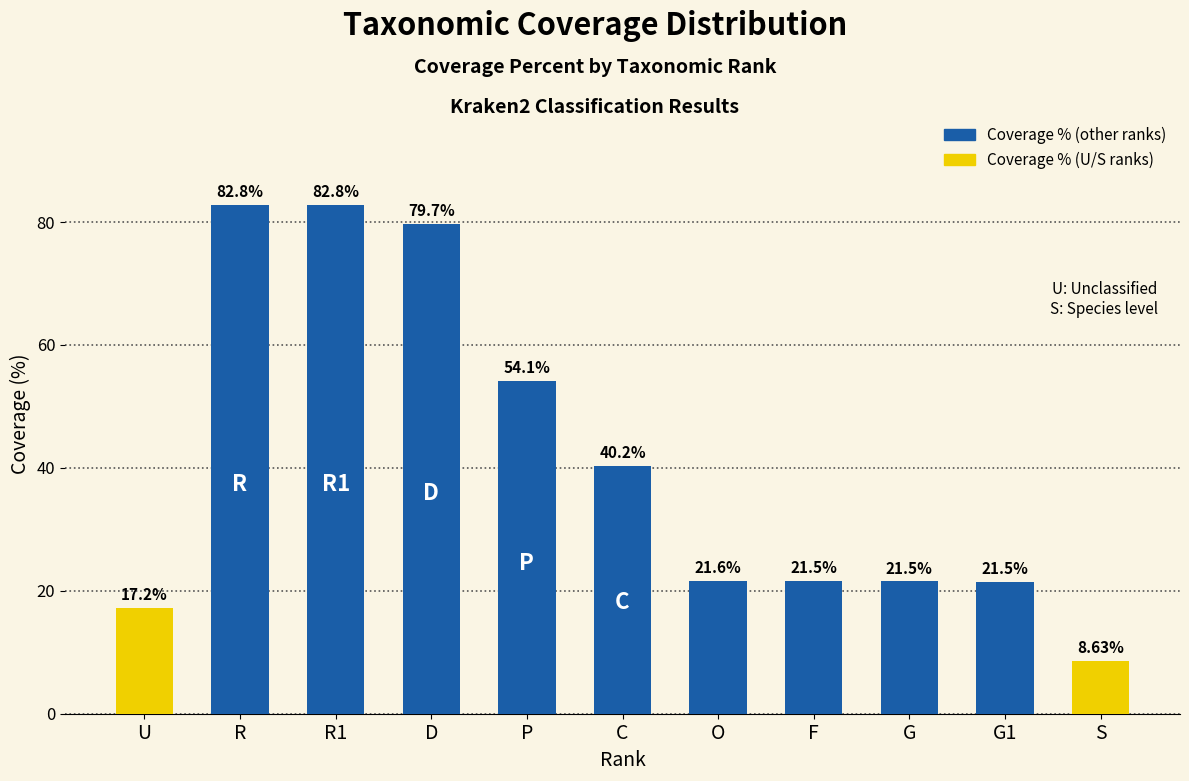

At which category does the chart reach its peak across all series?

R